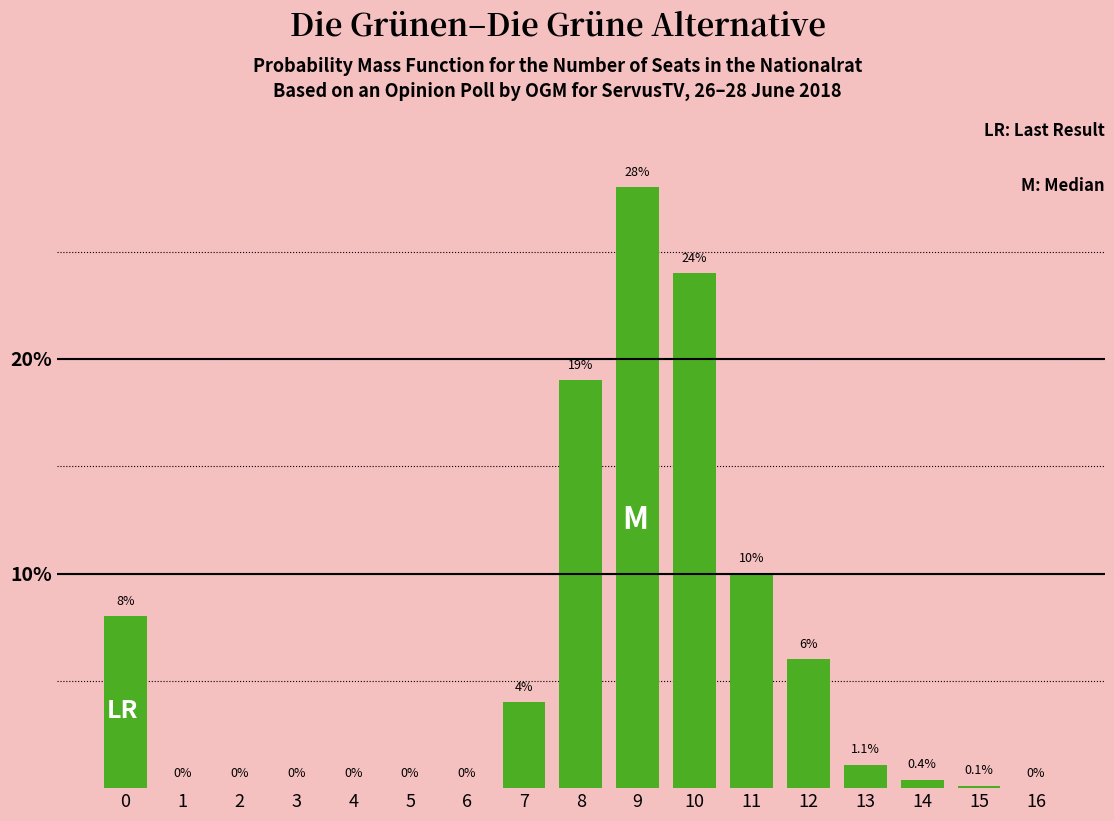

Reading left to right, list all the values displayed in this chart.

0=8.0	1=0.0	2=0.0	3=0.0	4=0.0	5=0.0	6=0.0	7=4.0	8=19.0	9=28.0	10=24.0	11=10.0	12=6.0	13=1.1	14=0.4	15=0.1	16=0.0